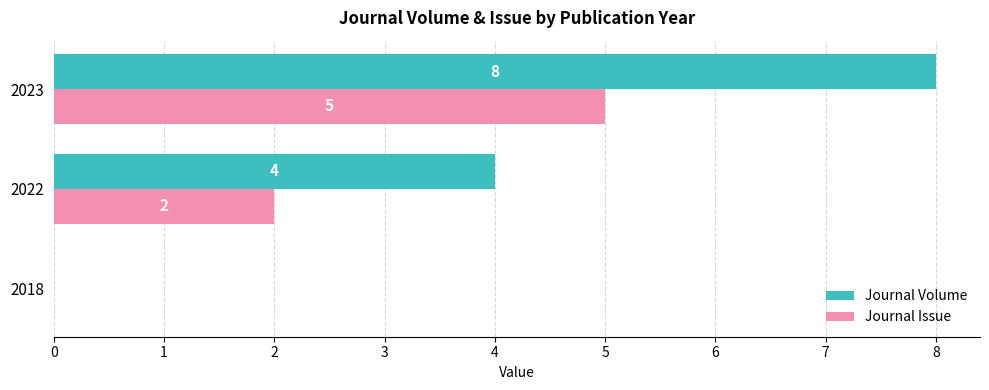

Count the number of data series in this chart.

2